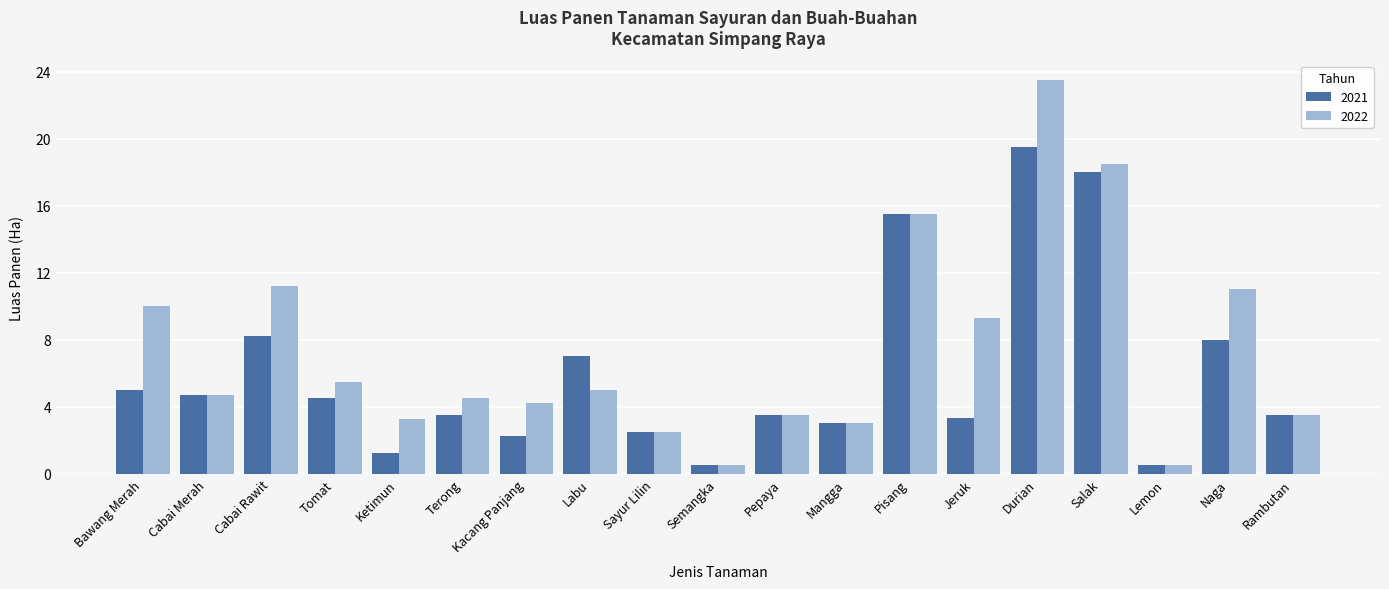

The value of 2021 at Rambutan is 3.5. True or false?

True